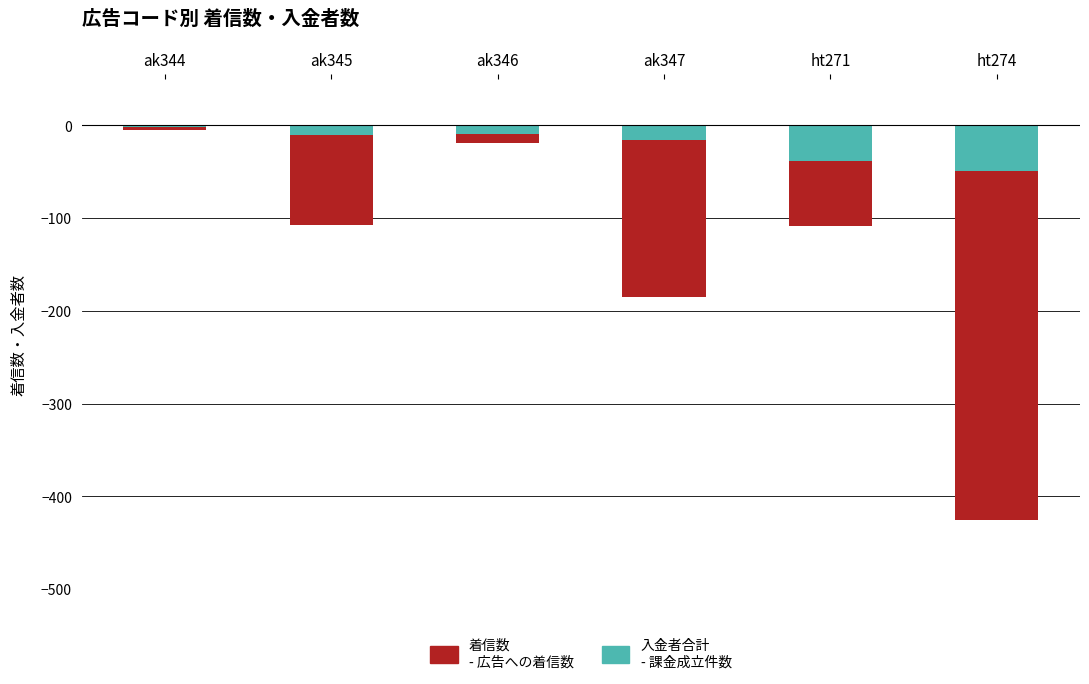

At ak345, list the series in order from largest to smallest.

入金者合計
- 課金成立件数, 着信数
- 広告への着信数